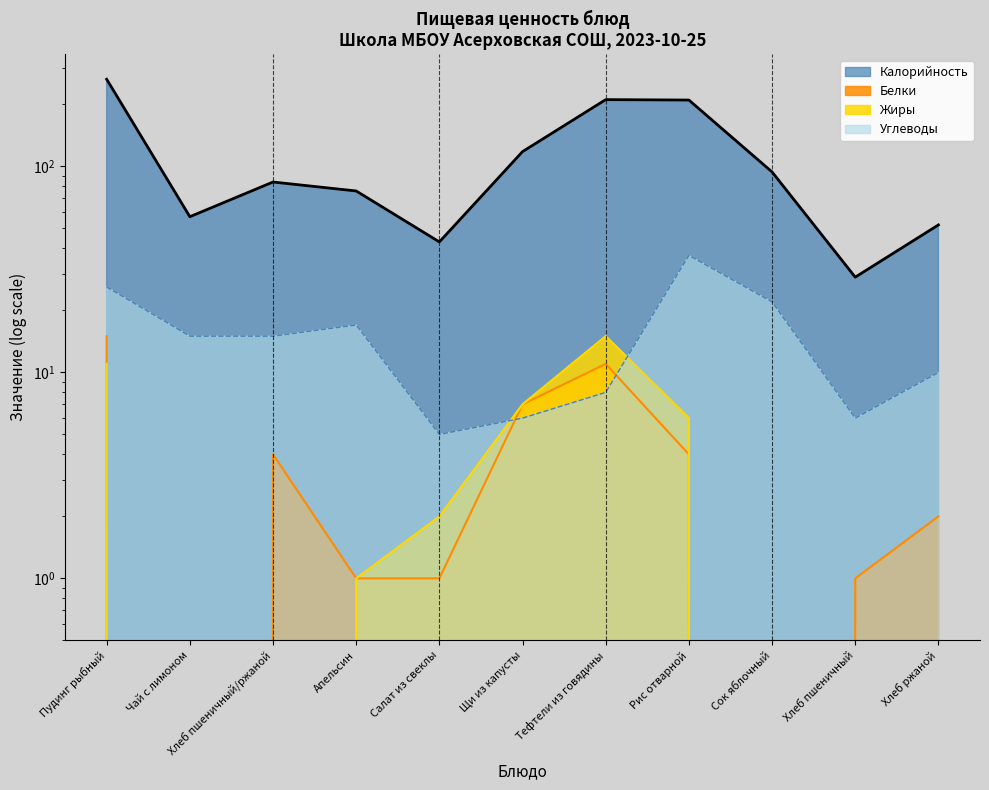

Reading right to left, extract all data points from this chart.

Калорийность: Хлеб ржаной=52	Хлеб пшеничный=29	Сок яблочный=94	Рис отварной=210	Тефтели из говядины=211	Щи из капусты=118	Салат из свеклы=43	Апельсин=76	Хлеб пшеничный/ржаной=84	Чай с лимоном=57	Пудинг рыбный=265
Белки: Хлеб ржаной=2	Хлеб пшеничный=1	Сок яблочный=0	Рис отварной=4	Тефтели из говядины=11	Щи из капусты=7	Салат из свеклы=1	Апельсин=1	Хлеб пшеничный/ржаной=4	Чай с лимоном=0	Пудинг рыбный=15
Жиры: Хлеб ржаной=0	Хлеб пшеничный=0	Сок яблочный=0	Рис отварной=6	Тефтели из говядины=15	Щи из капусты=7	Салат из свеклы=2	Апельсин=1	Хлеб пшеничный/ржаной=0	Чай с лимоном=0	Пудинг рыбный=11
Углеводы: Хлеб ржаной=10	Хлеб пшеничный=6	Сок яблочный=22	Рис отварной=37	Тефтели из говядины=8	Щи из капусты=6	Салат из свеклы=5	Апельсин=17	Хлеб пшеничный/ржаной=15	Чай с лимоном=15	Пудинг рыбный=26